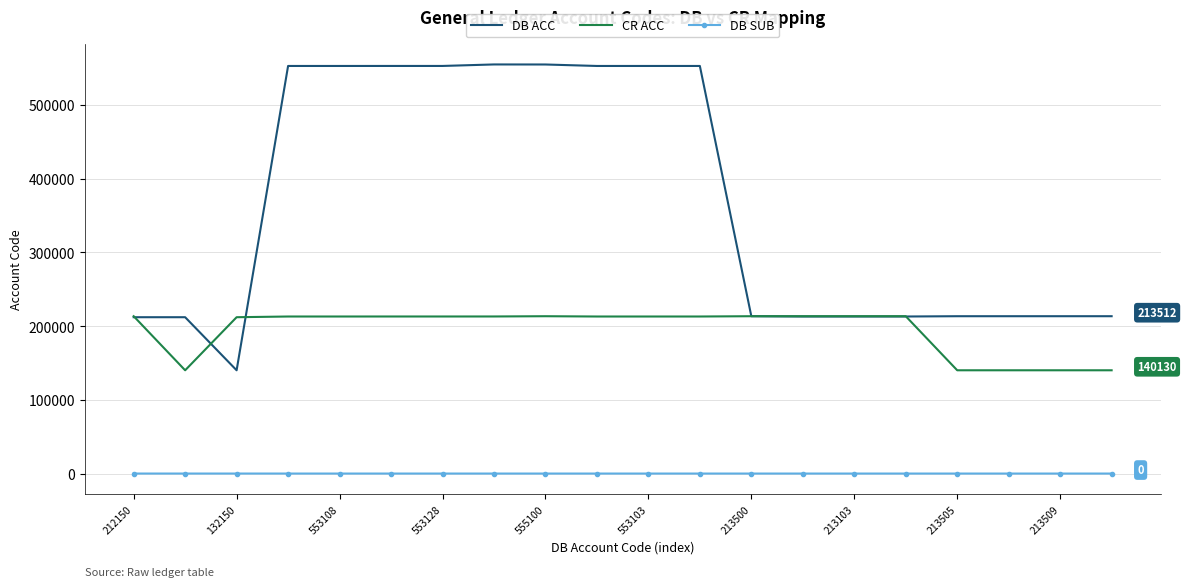

True or false: DB SUB and DB ACC cross at least once.

False